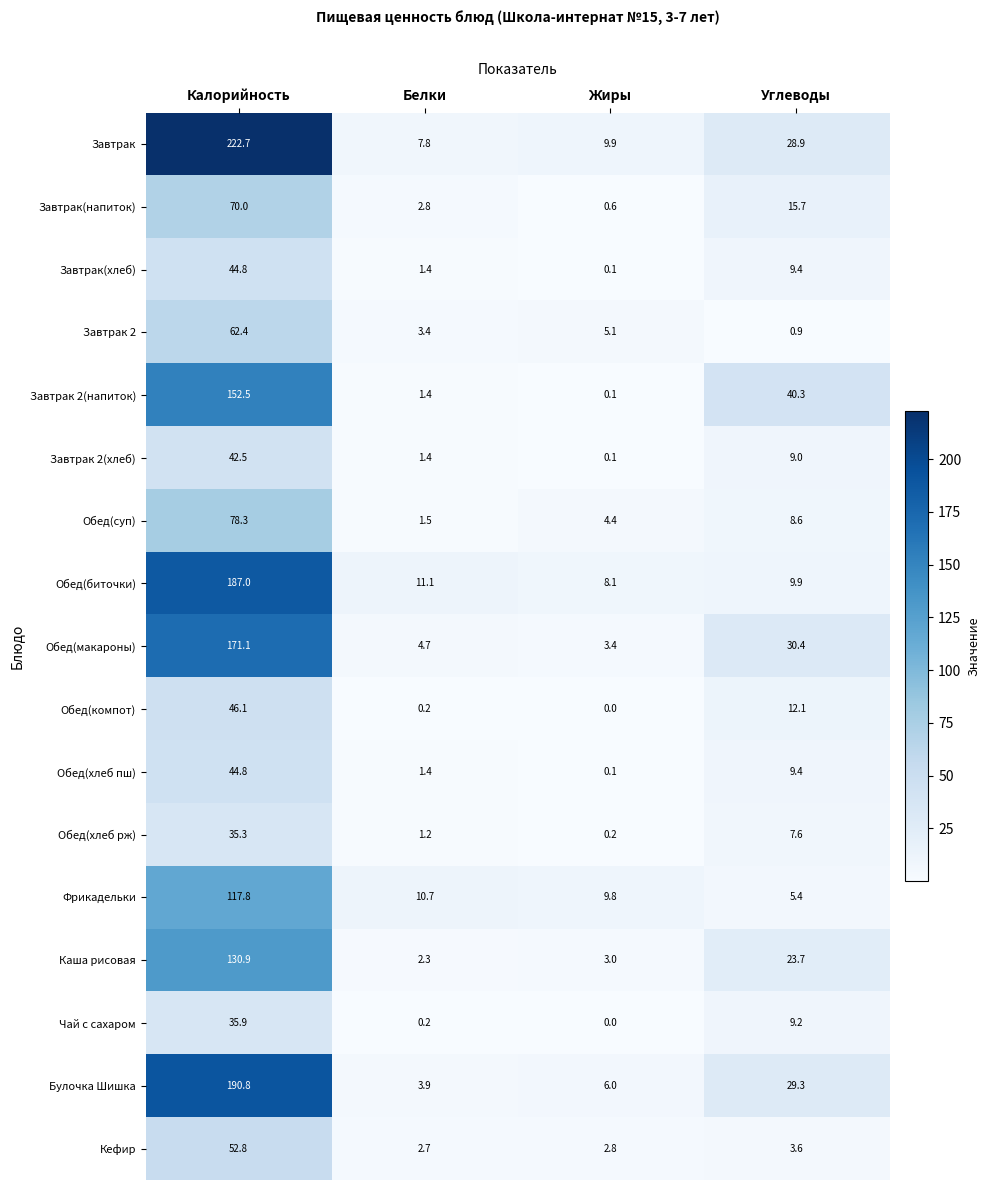

The Завтрак series shows 50.3 at Углеводы. True or false?

False